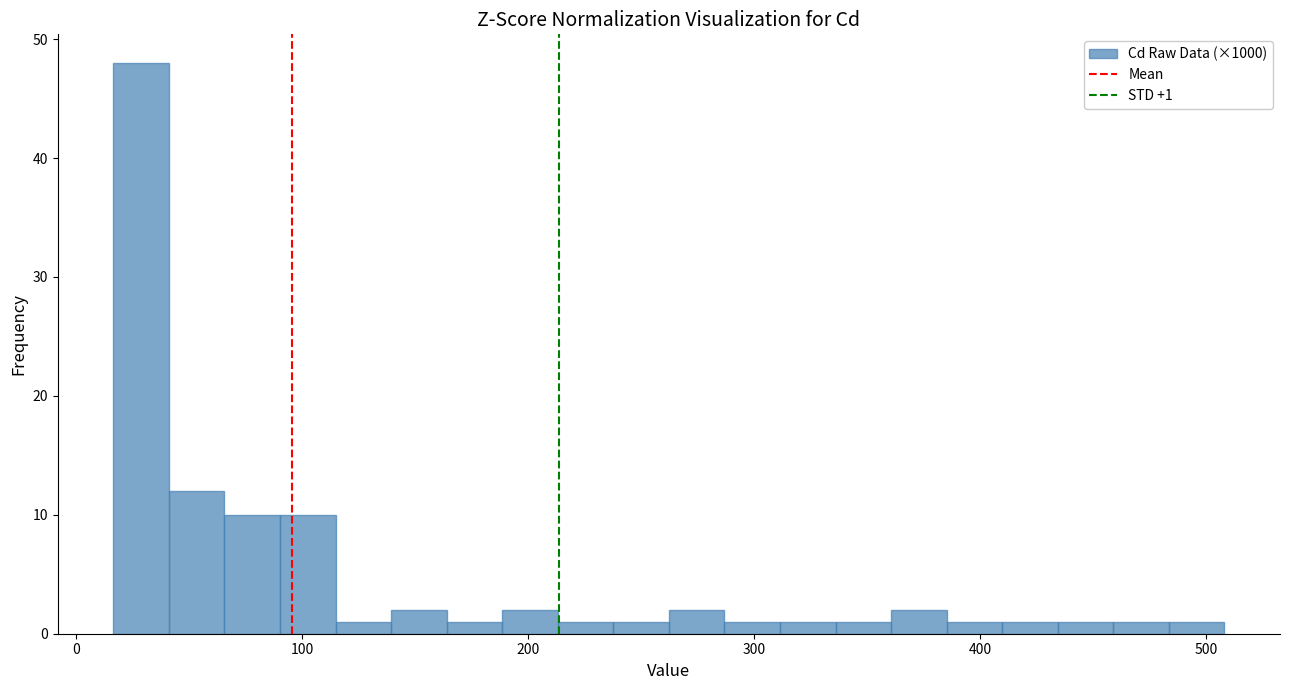

Around what value on the x-axis is the tallest bar? Give the approximate position of its centre, as read against the axis.

30